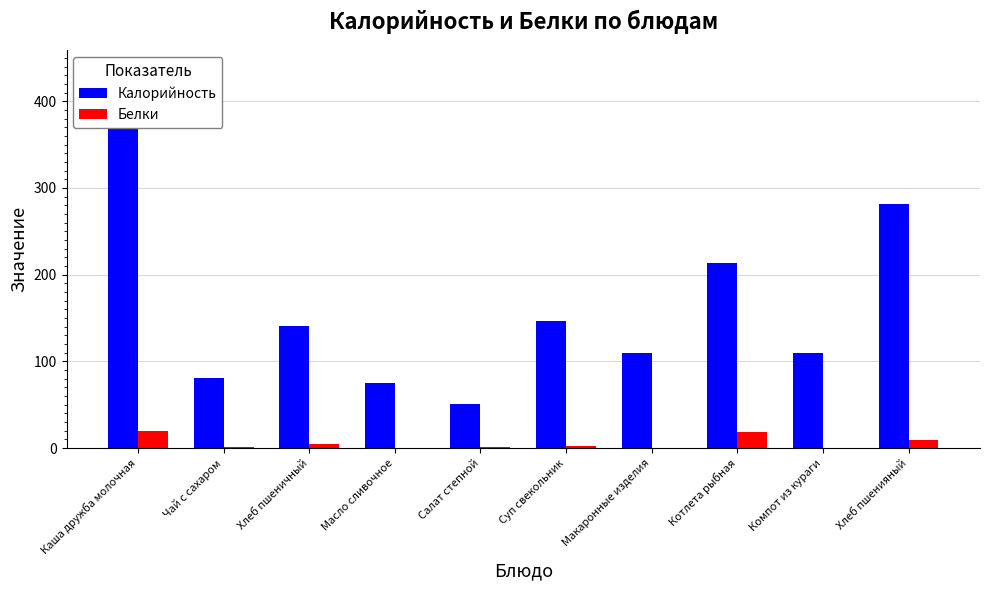

How many bars are there in each group?

2